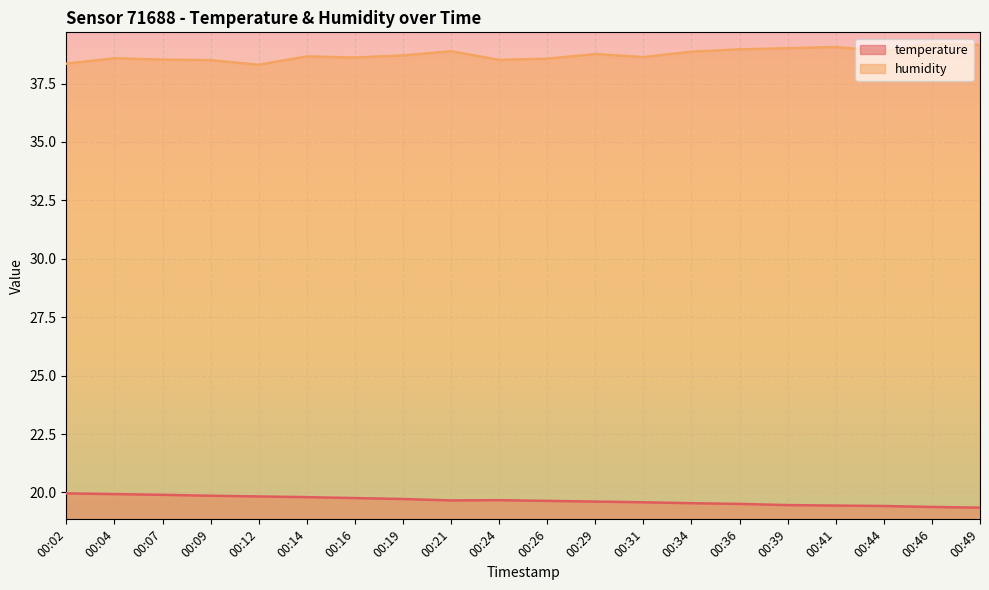

Which series has the largest total across all categories?

humidity